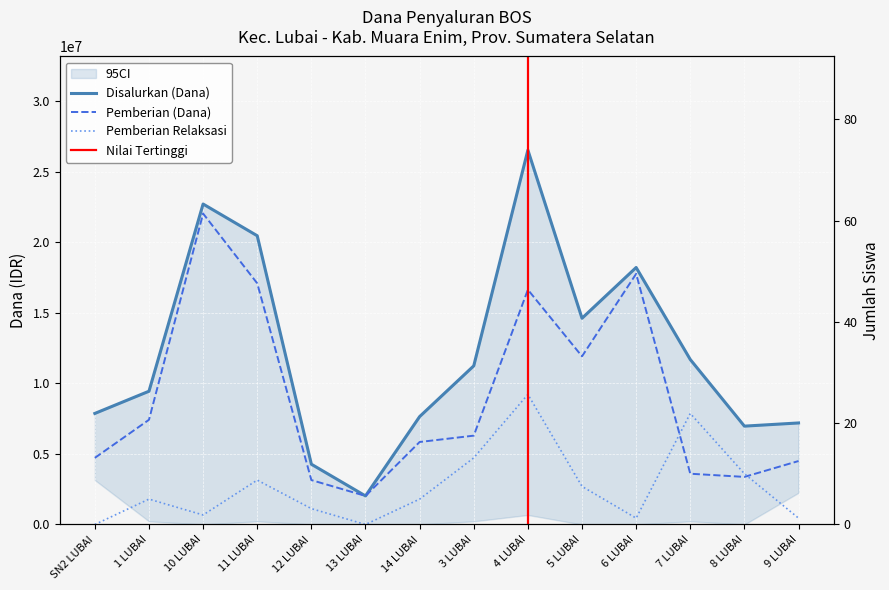

In Pemberian Relaksasi (Dana), how many points are higher than both neighbors (excluding endpoints)?

4